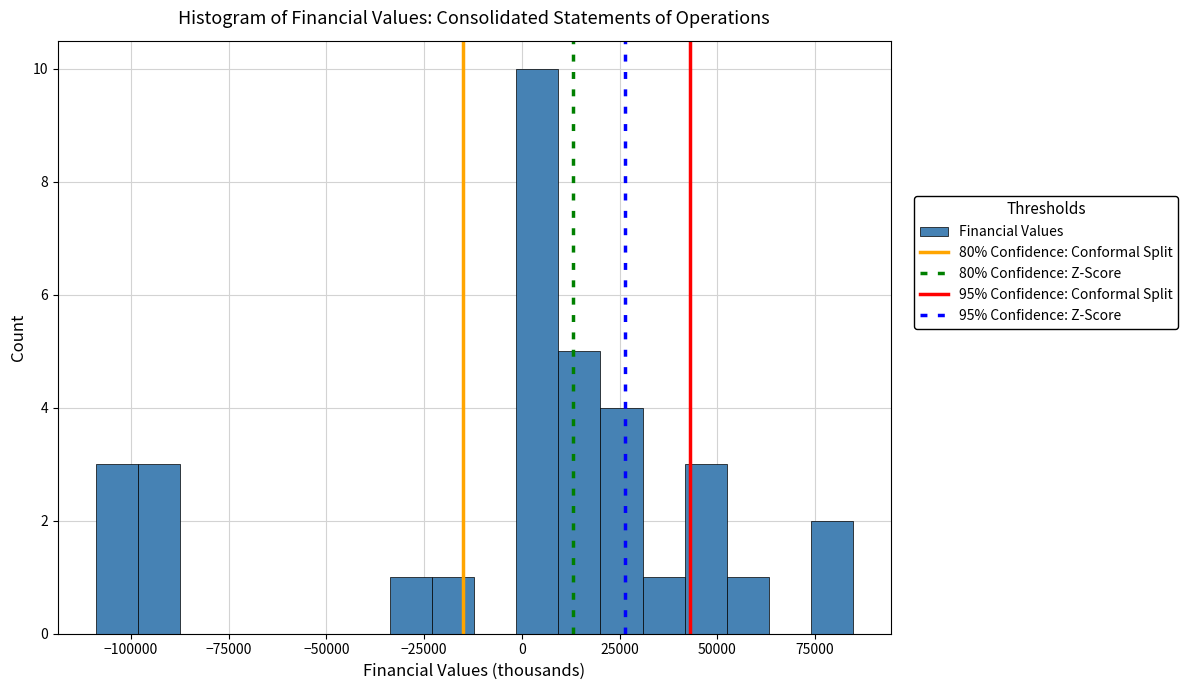

Read against the x-axis, roughly where is the centre of the tallest bar?

5000